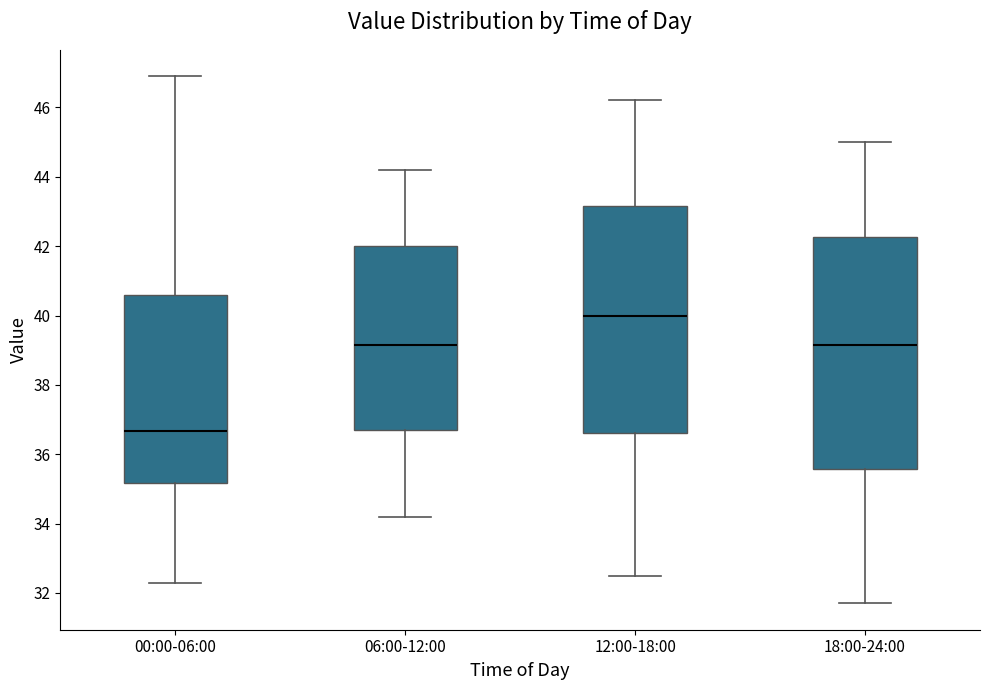

Reading left to right, read every box against the y-axis: the position of its median line, the range the box covers, and the ends of its whiskers. The values are not printed on the chart, so give them approximately, as read against the axis.

00:00-06:00: median 36.6, box 35.2 to 40.6, whiskers 32.4 to 47.0
06:00-12:00: median 39.2, box 36.8 to 42.0, whiskers 34.2 to 44.2
12:00-18:00: median 40.0, box 36.6 to 43.2, whiskers 32.6 to 46.2
18:00-24:00: median 39.2, box 35.6 to 42.2, whiskers 31.8 to 45.0